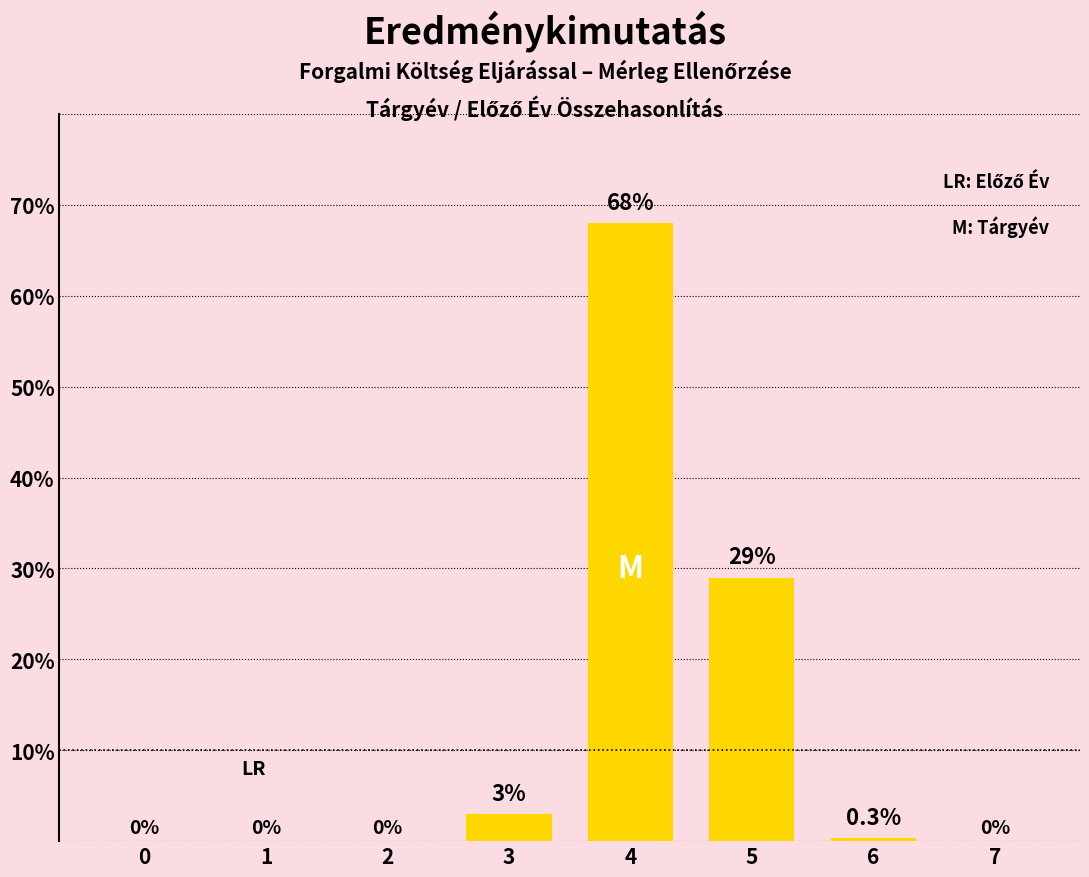

Count the number of values greater than 0.

4